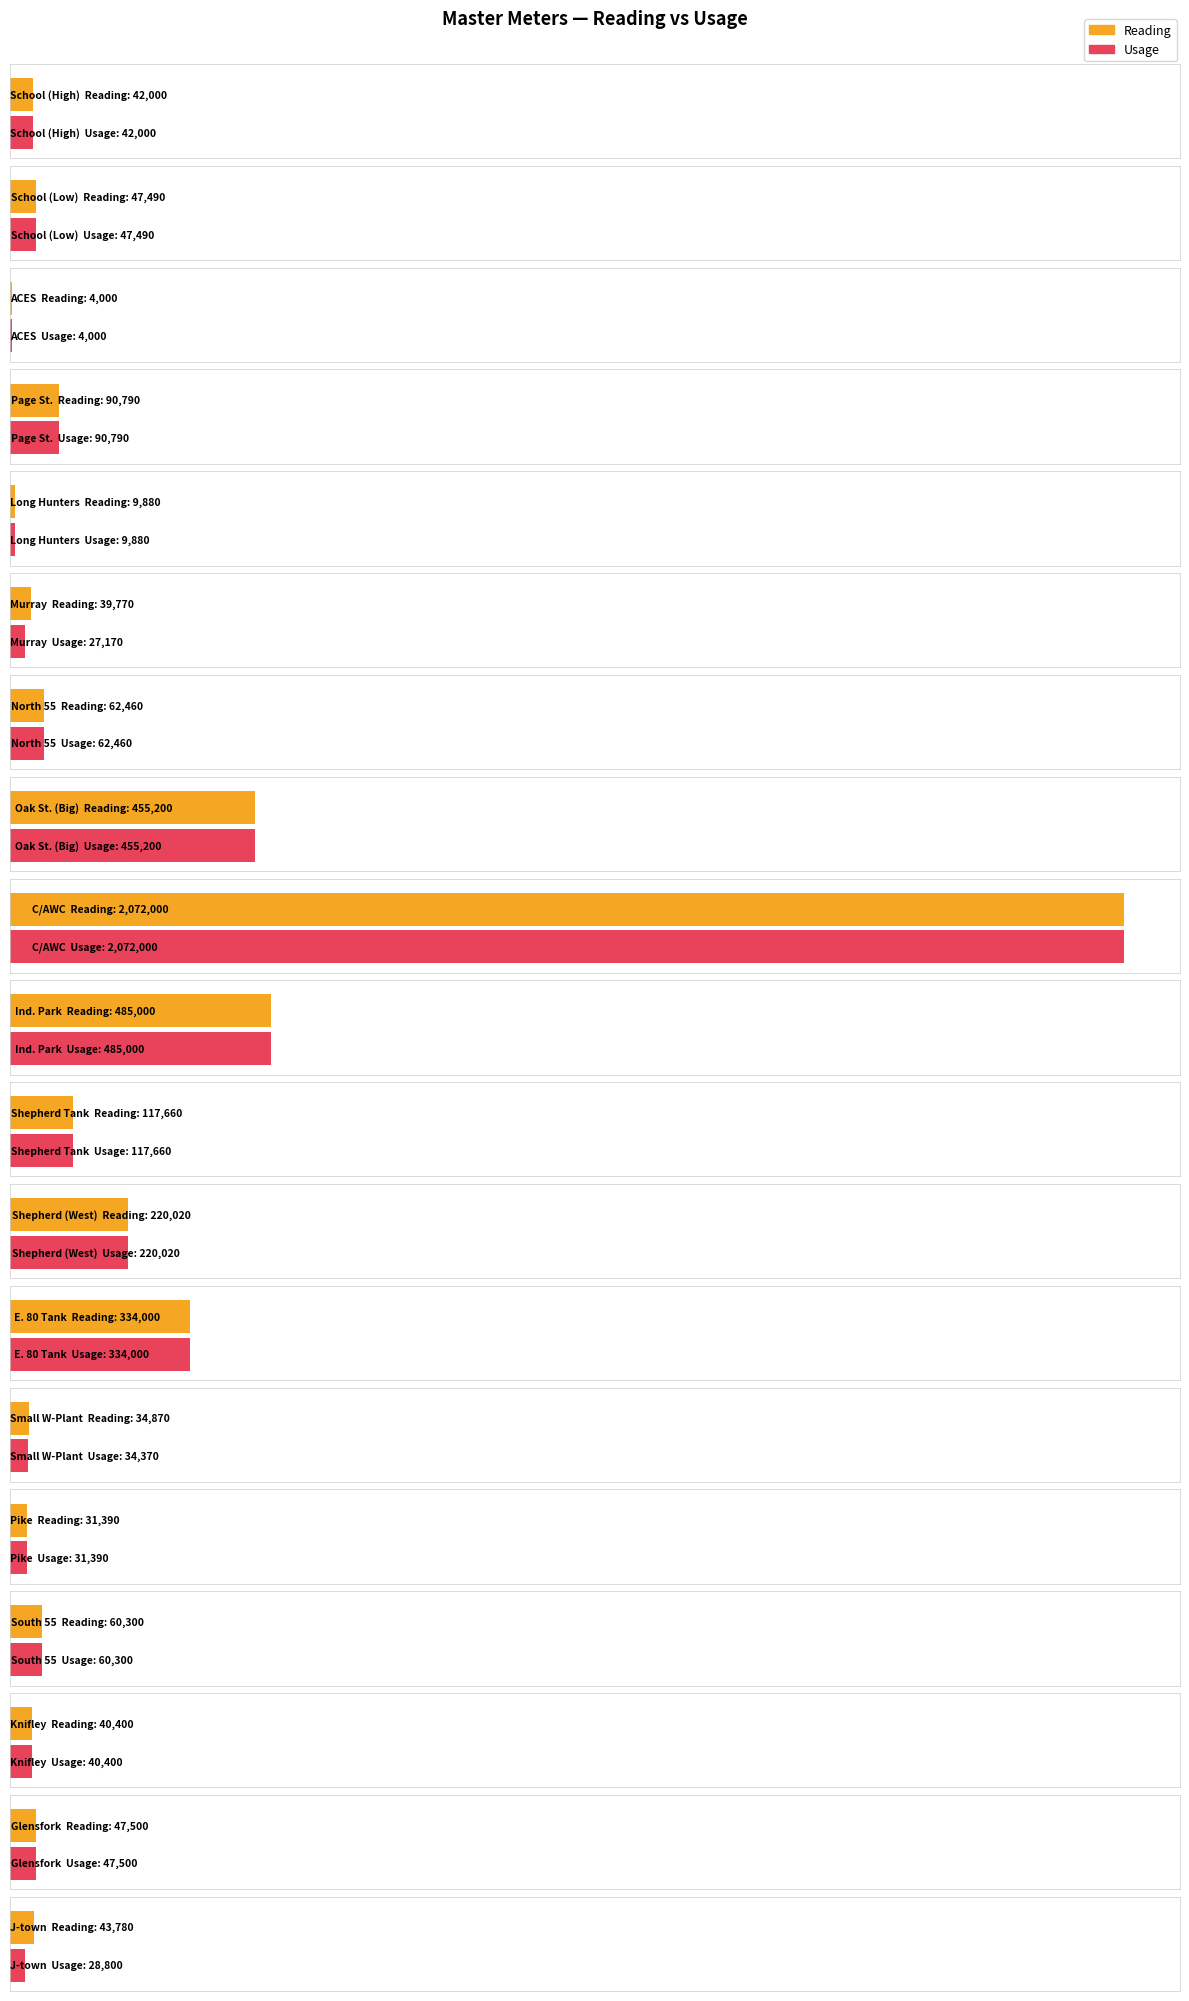

How many bars are there in each group?

2